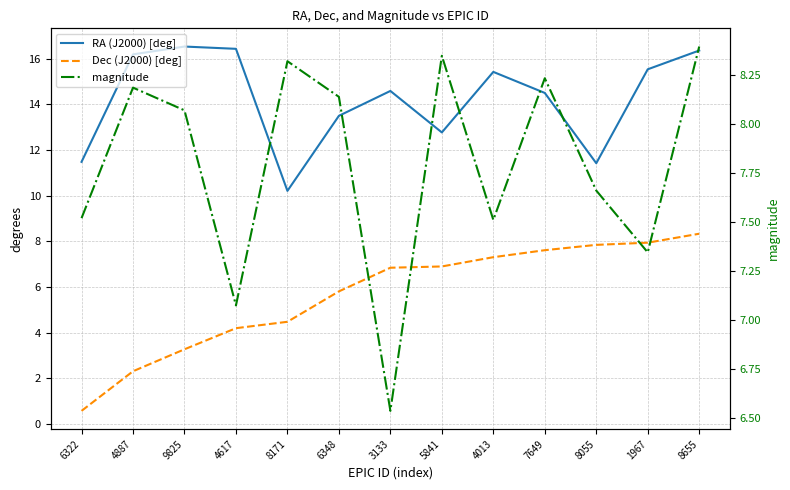

How many lines are shown in the chart?

3